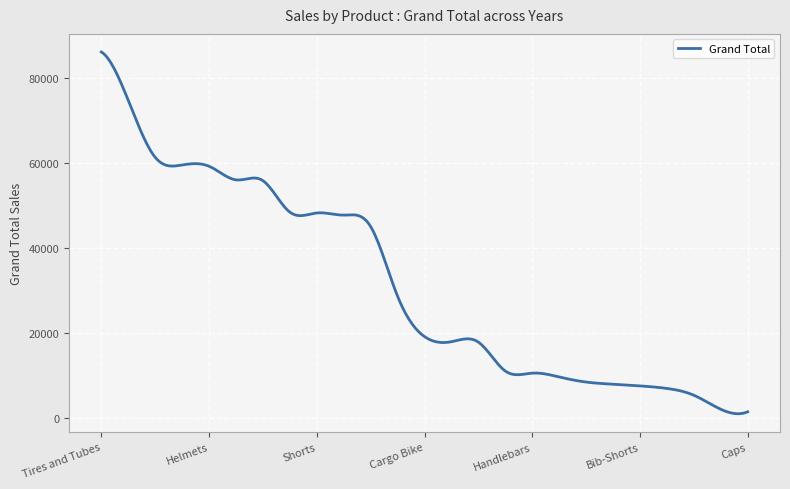

What is the maximum value shown in the chart?

86200.0